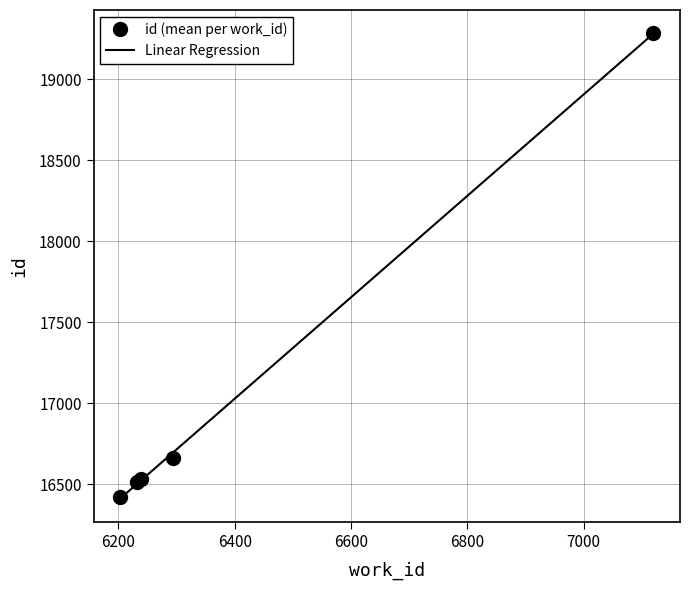

Which has a higher value, 6293 or 6239?

6293